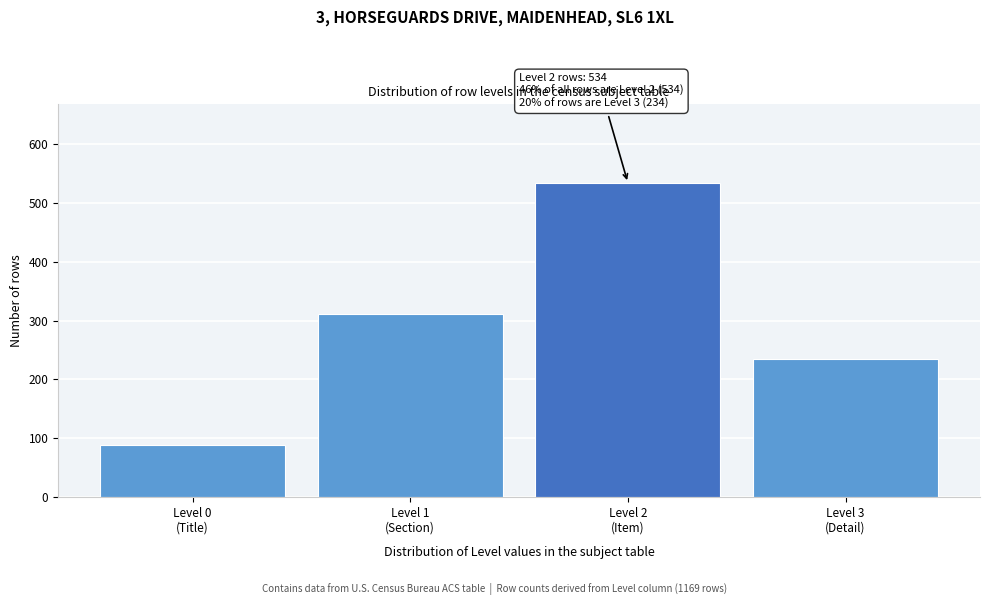

Reading left to right, transcribe all the data shown in this chart.

89	312	534	234